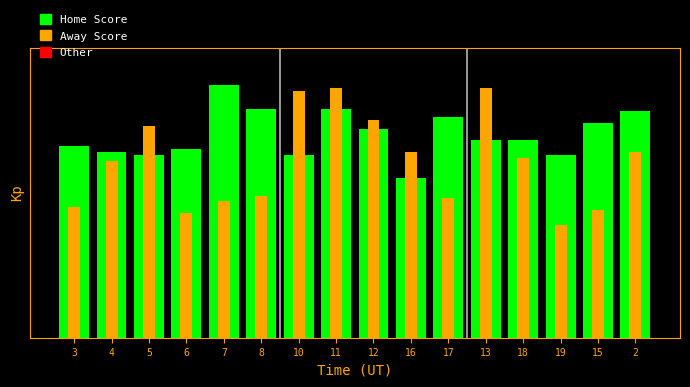

What is the label of the 1st bar from the left?

3